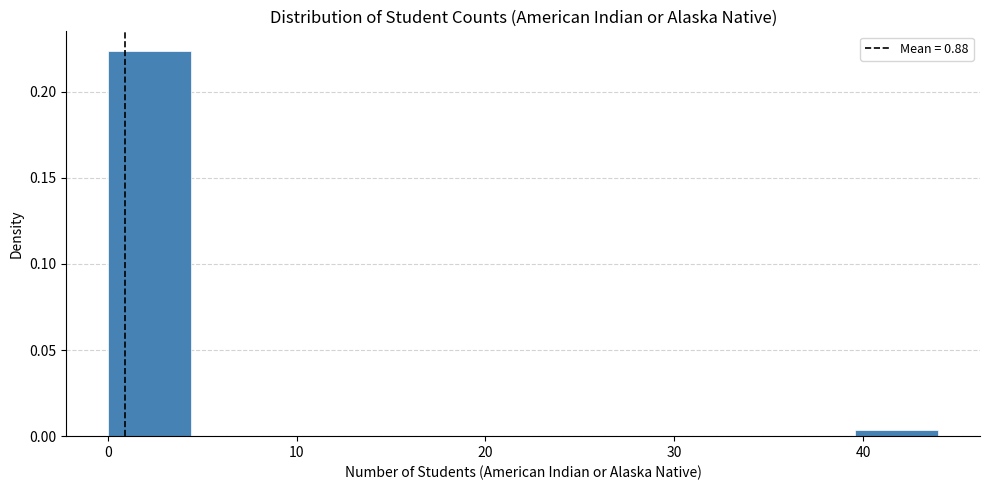

Reading left to right, transcribe this chart: for each bar, give the range it covers on the x-axis and its height. Neither the bar edges nor the heights are printed on the chart, so give them approximately, as read against the axes.

0.0 to 4.4: 0.225
4.4 to 8.8: 0
8.8 to 13.2: 0
13.2 to 17.6: 0
17.6 to 22.0: 0
22.0 to 26.4: 0
26.4 to 30.8: 0
30.8 to 35.2: 0
35.2 to 39.6: 0
39.6 to 44.0: under 0.005